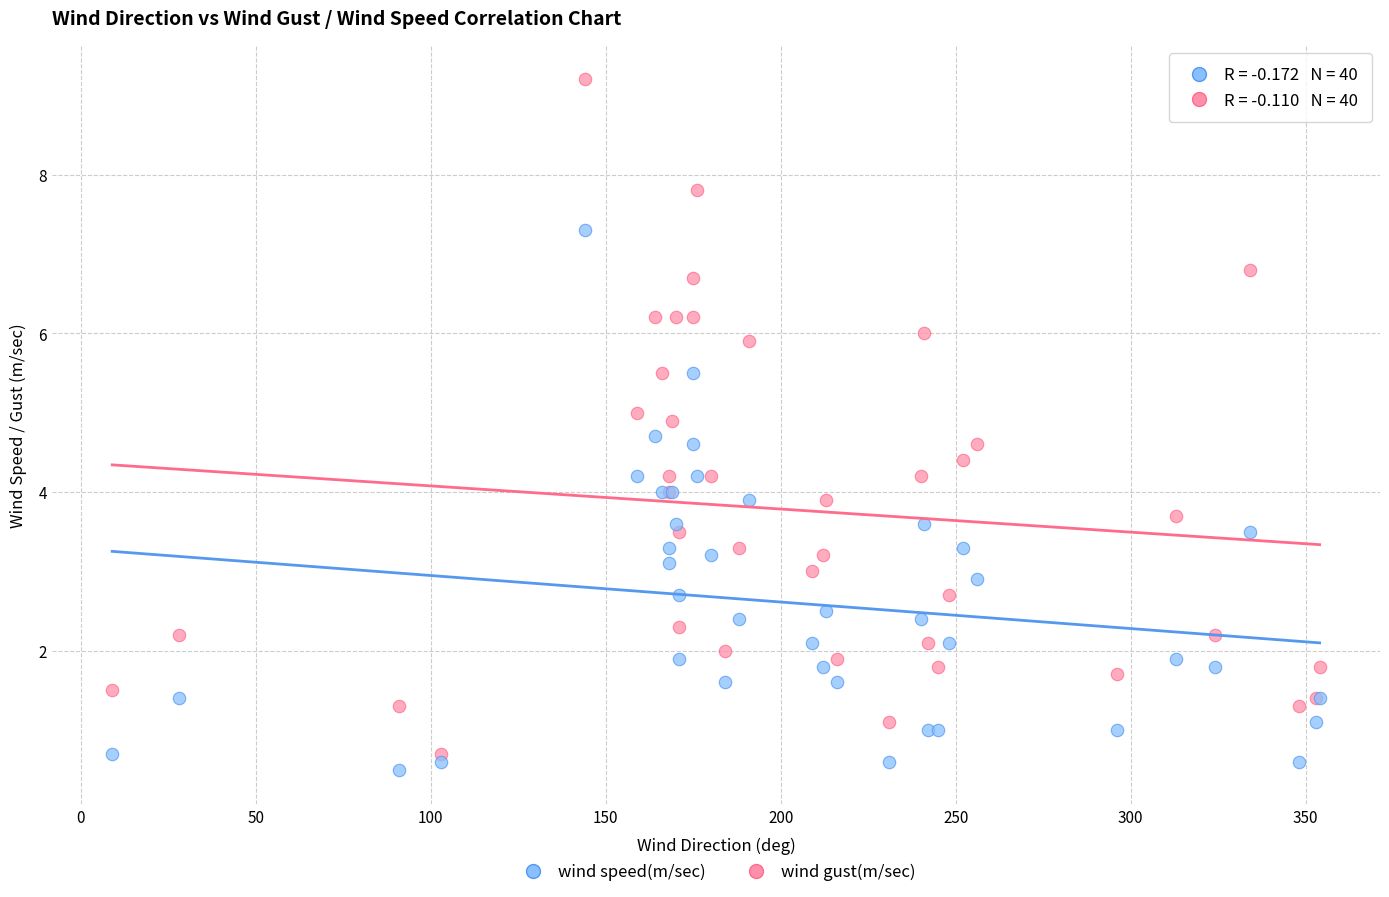

What are all the series names shown in the legend?

wind speed(m/sec), wind gust(m/sec)